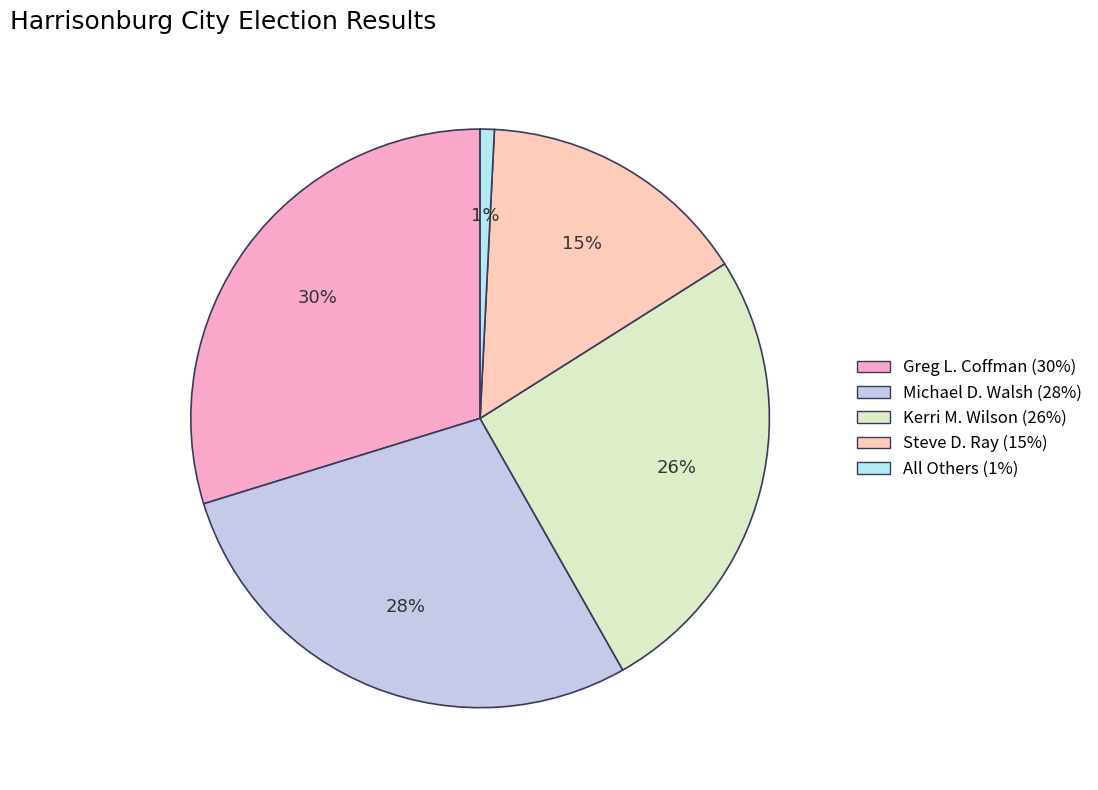

Rank the categories by value from lowest to highest.

All Others, Steve D. Ray, Kerri M. Wilson, Michael D. Walsh, Greg L. Coffman